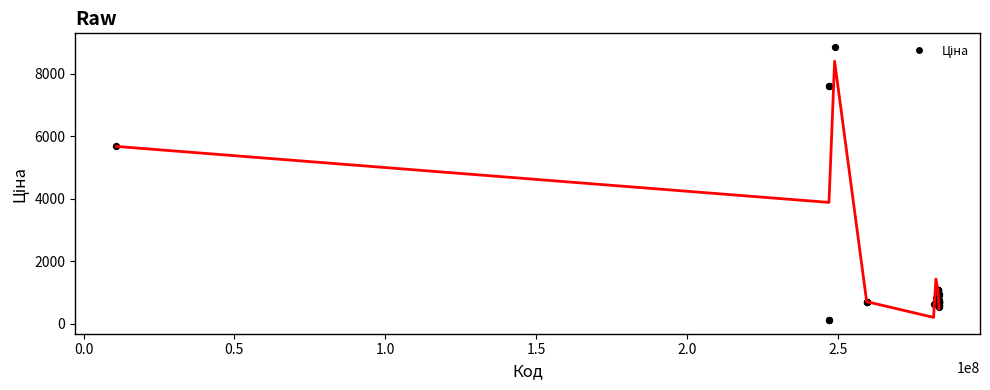

What Y value in the scatter plot is closest to 4485?

5673.8